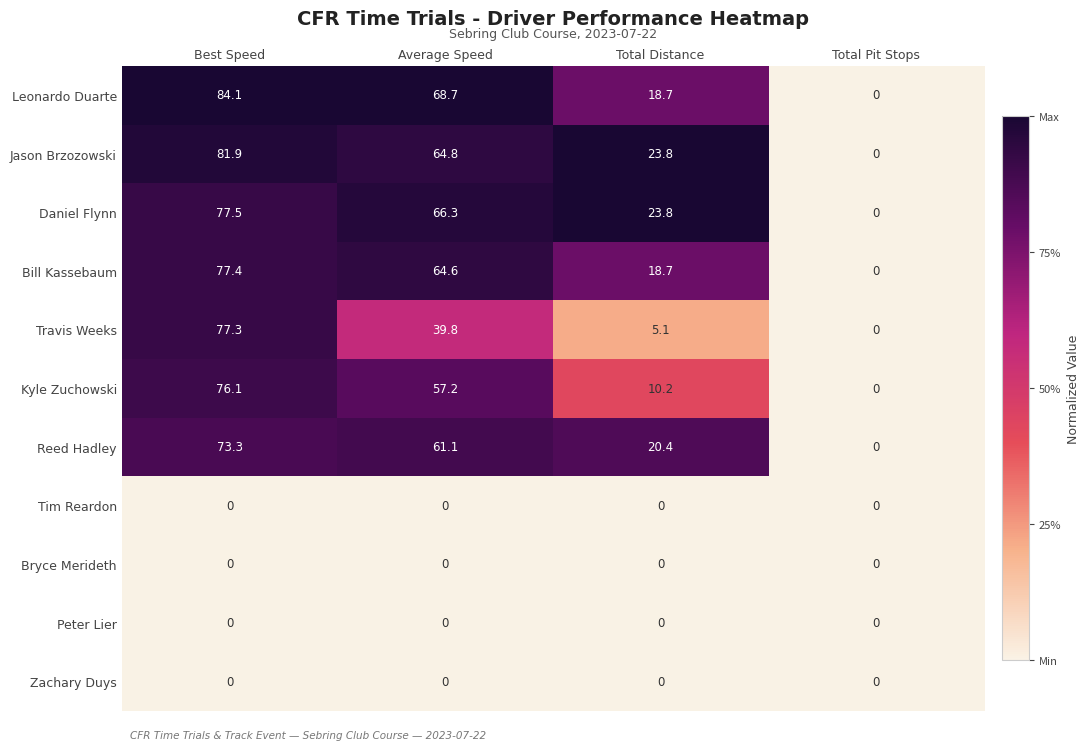

What is the average value of the Kyle Zuchowski series?

35.9